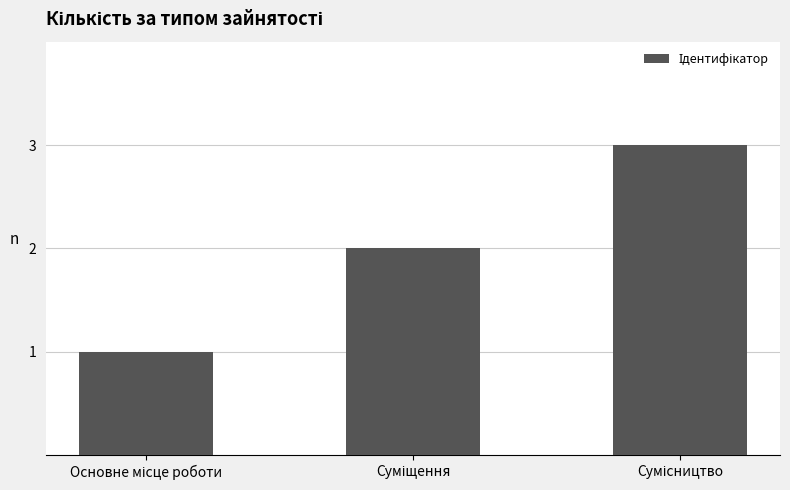

What is the sum of all values?

6